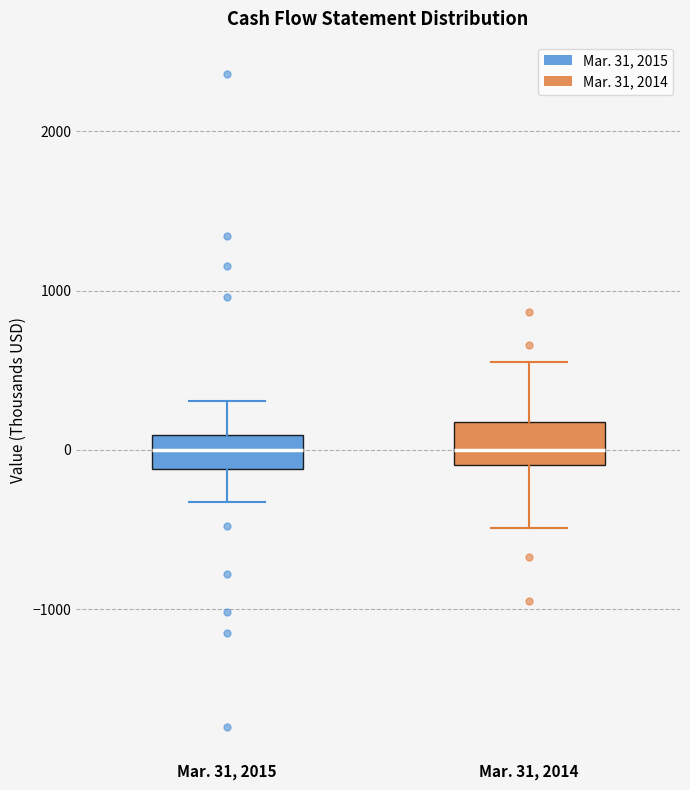

Where does the median line of the box for Mar. 31, 2015 sit on the y-axis? The values are not printed on the chart, so give them approximately, as read against the axis.

0